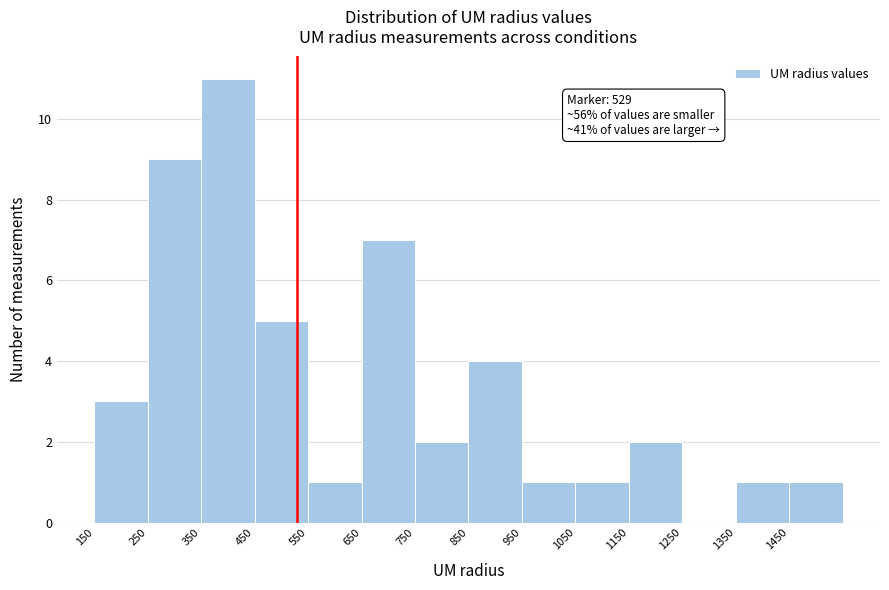

Over which range of the x-axis is the bar tallest?

350 to 450